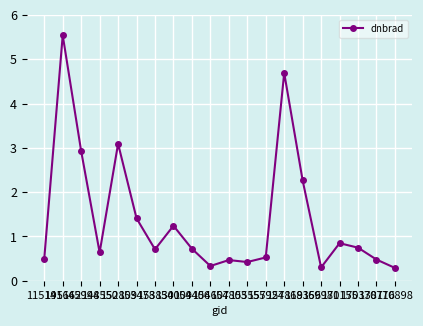

Reading left to right, extract all data points from this chart.

115195=0.5	141662=5.5	145994=2.9	148550=0.6	152809=3.1	153478=1.4	153830=0.7	154009=1.2	154406=0.7	154607=0.3	154803=0.5	155557=0.4	155924=0.5	157819=4.7	168356=2.3	169981=0.3	170155=0.8	170338=0.7	170716=0.5	170898=0.3